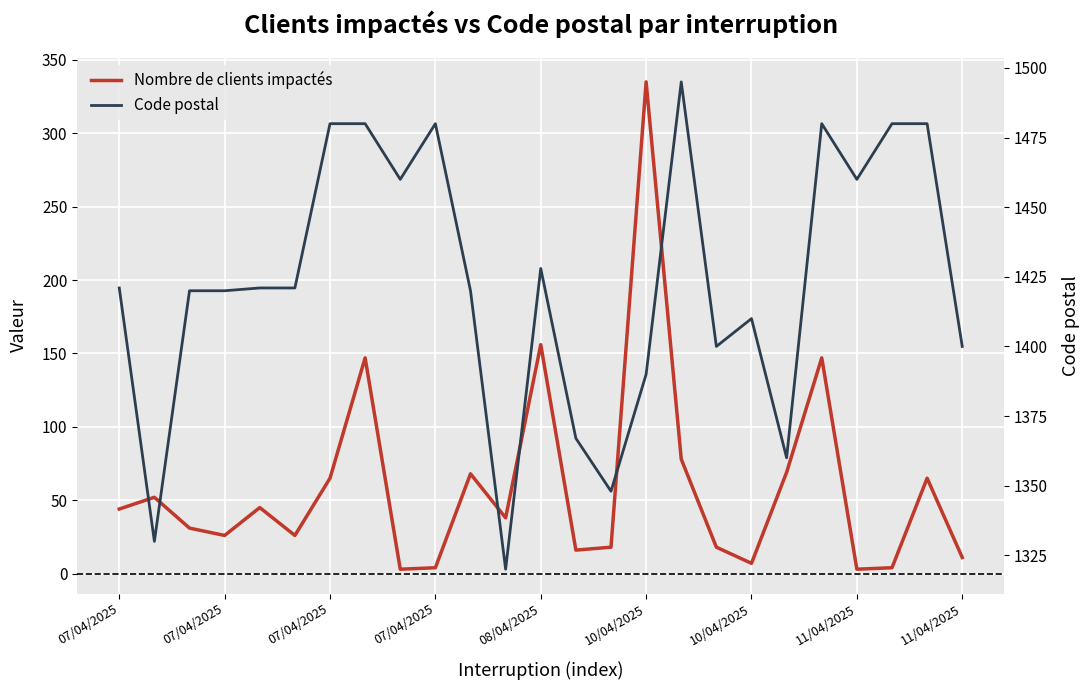

The Nombre de clients impactés series shows 10 at 13. True or false?

False